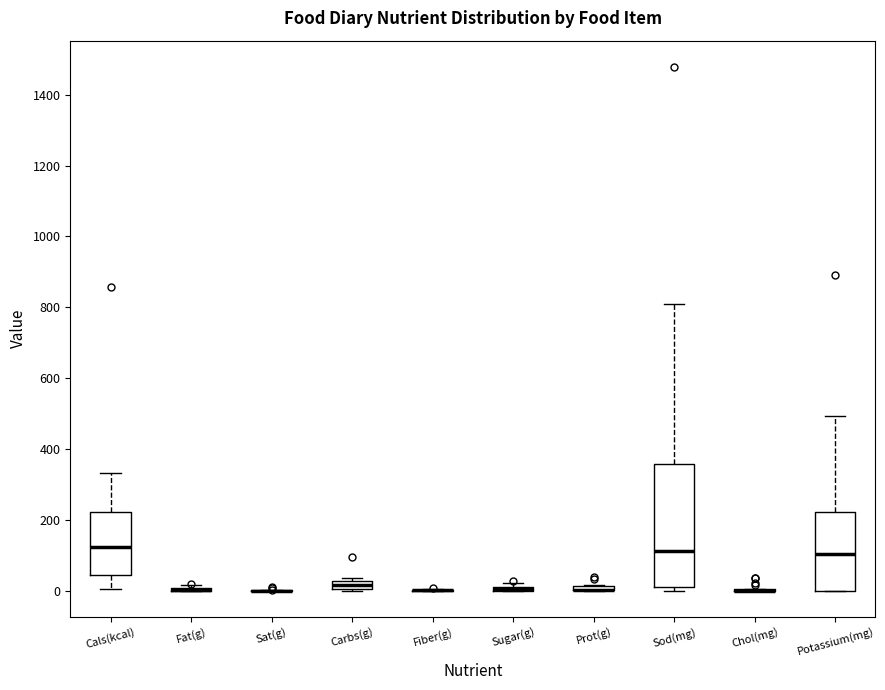

Which box is the tallest, from its lower edge to its upper edge?

Sod(mg)